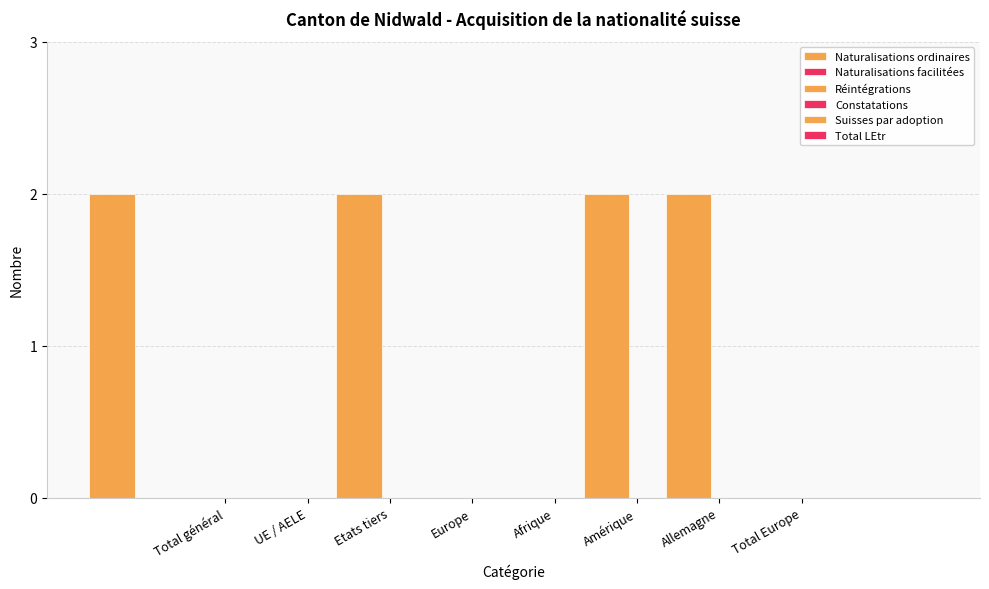

Count the number of data series in this chart.

1